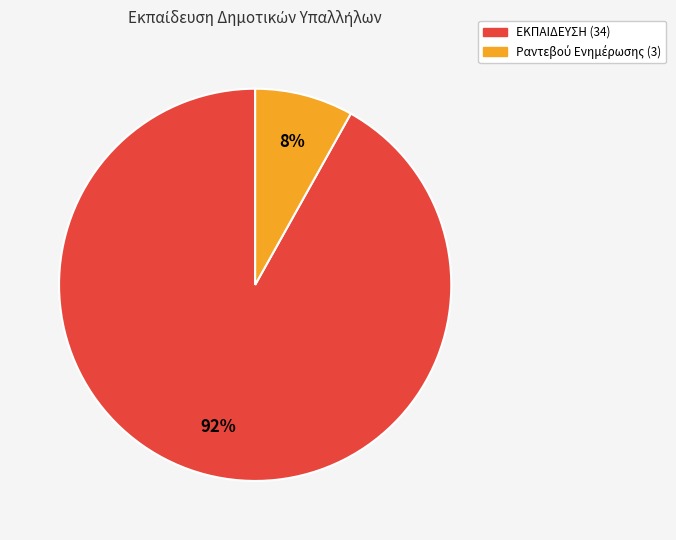

Is there a majority slice in this chart?

Yes